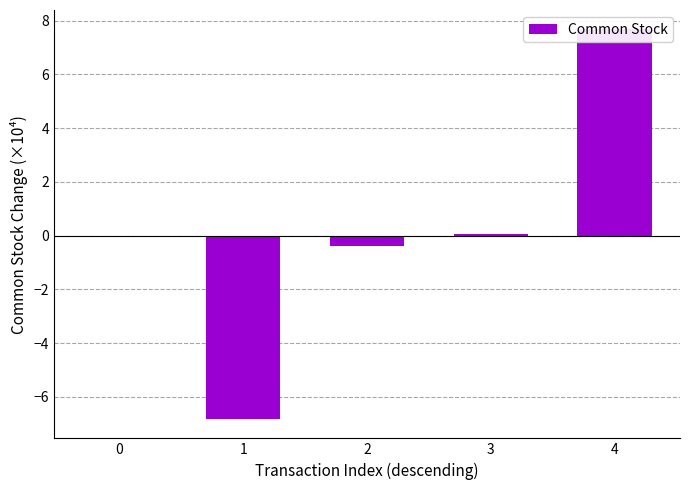

Reading left to right, what are all the values shown in this chart?

0.0	-6.8	-0.4	0.0	7.7